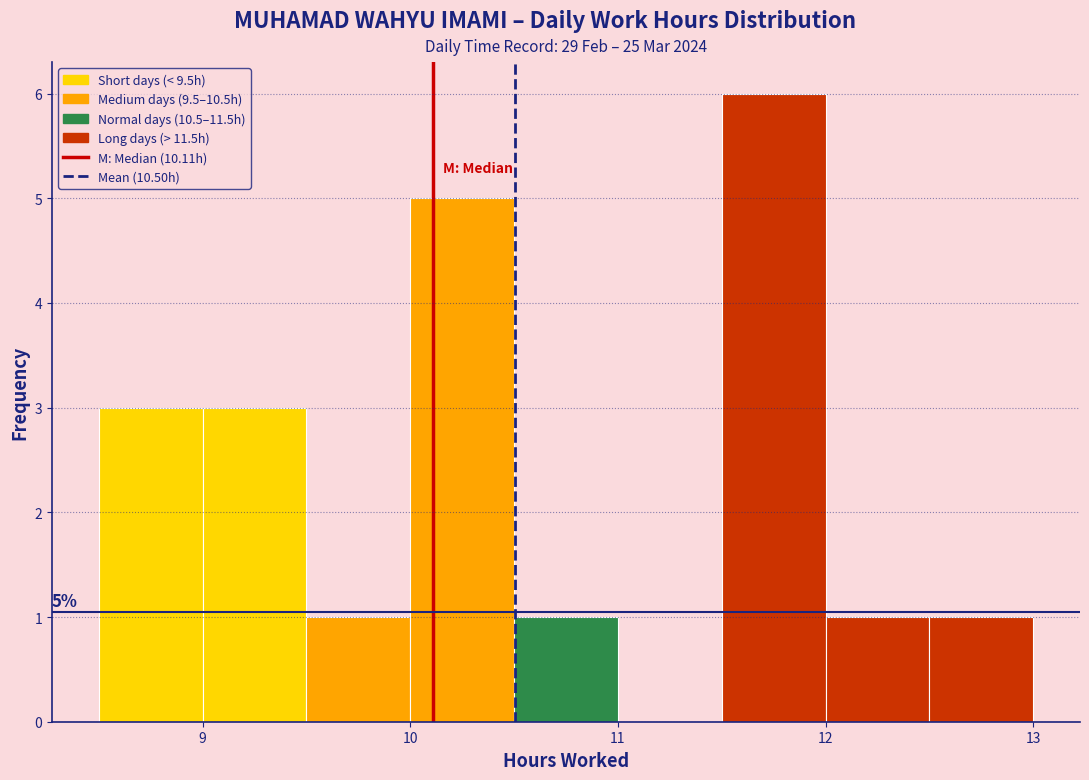

Which range on the x-axis has the tallest bar?

11.5 to 12.0